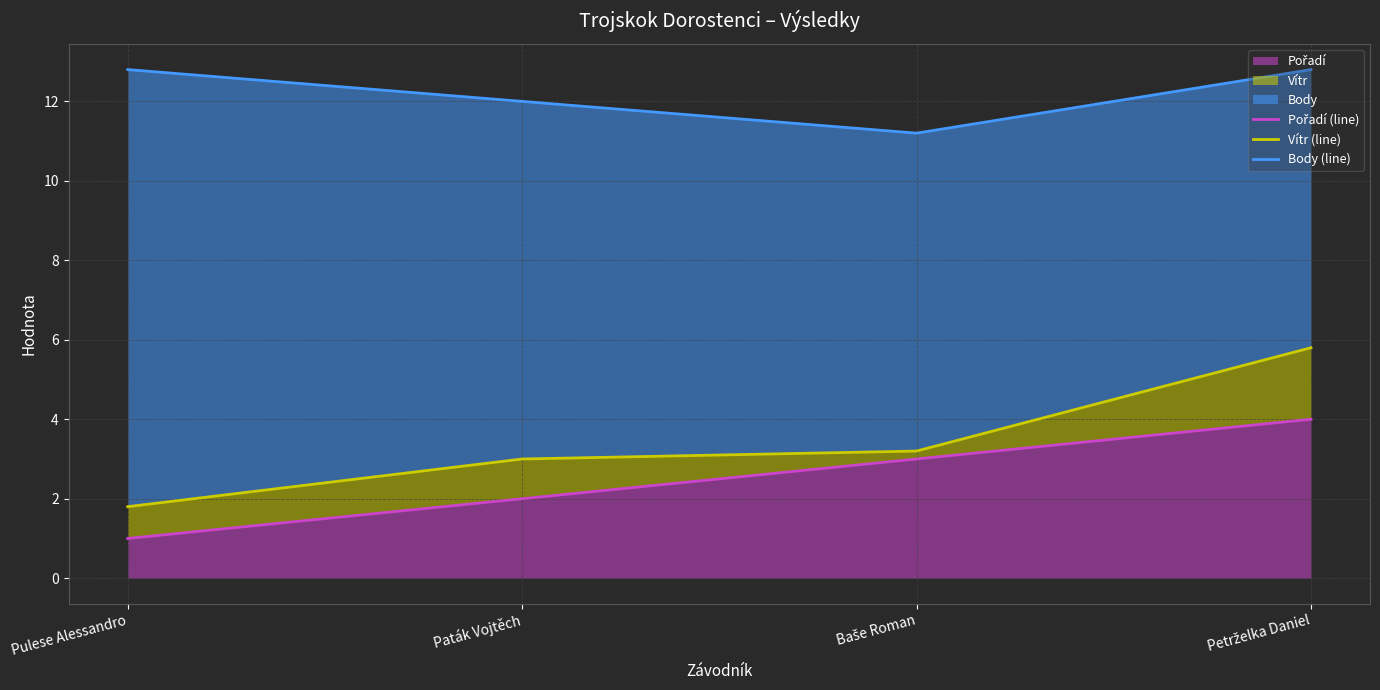

What value does the Body (line) series have at Pulese Alessandro?

12.8